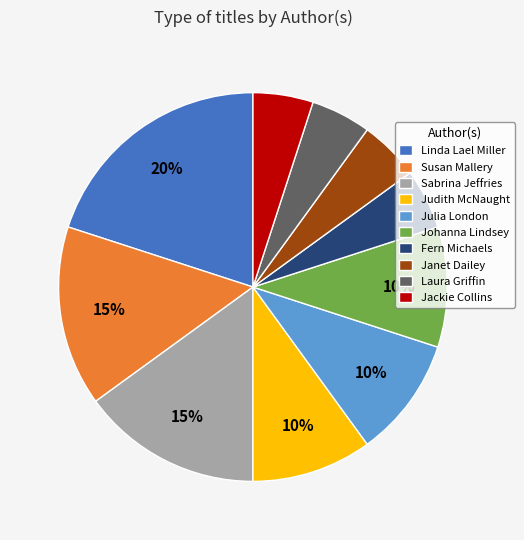

To the nearest percent, what is the average slice percentage?

10%